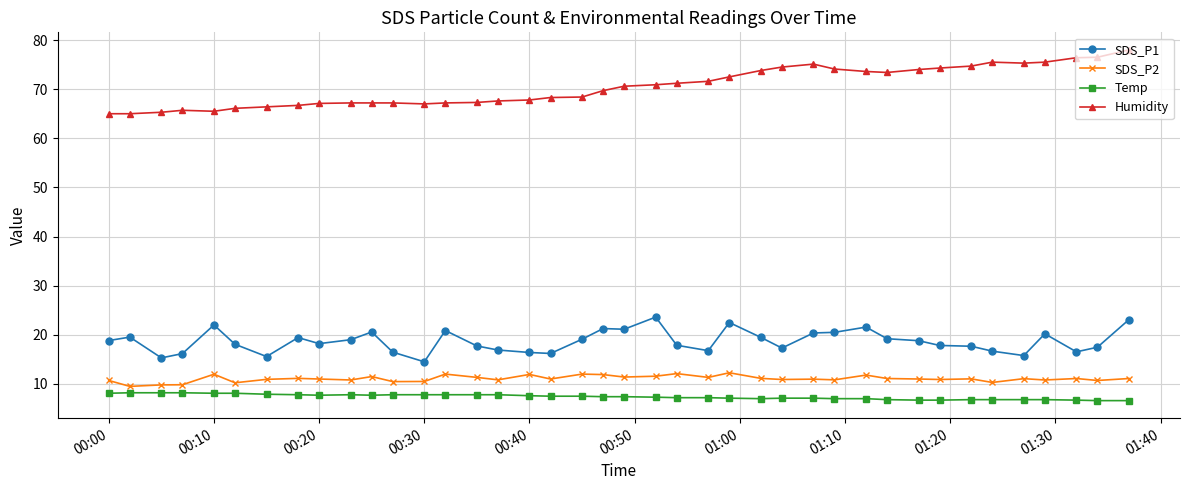

What is the sum of all SDS_P2 values?

442.8